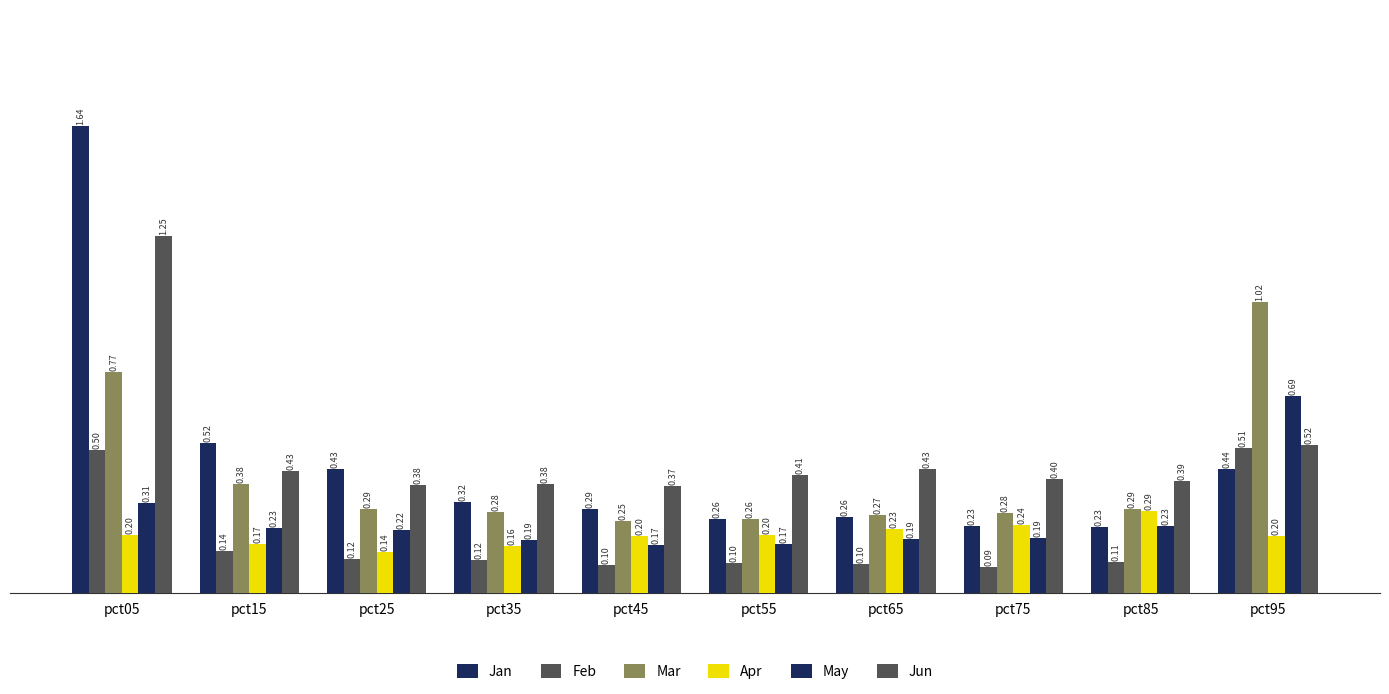

What is the difference between the maximum and second lowest values in the Feb series?

0.4